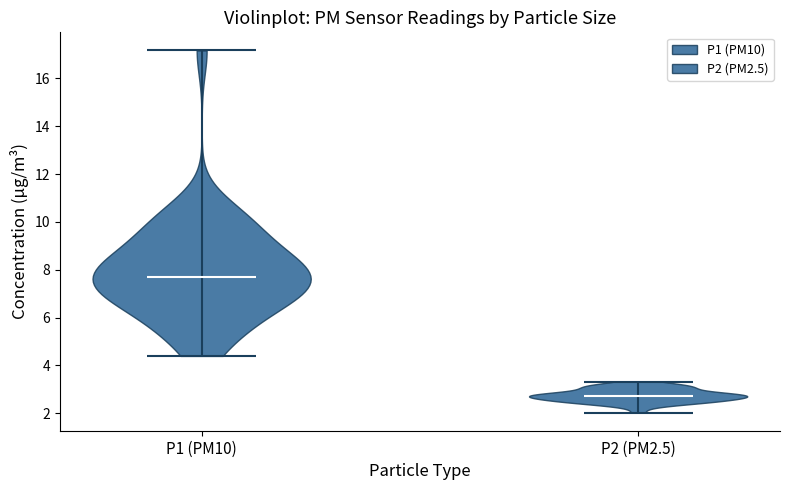

Which violin has the lowest median line?

P2 (PM2.5)